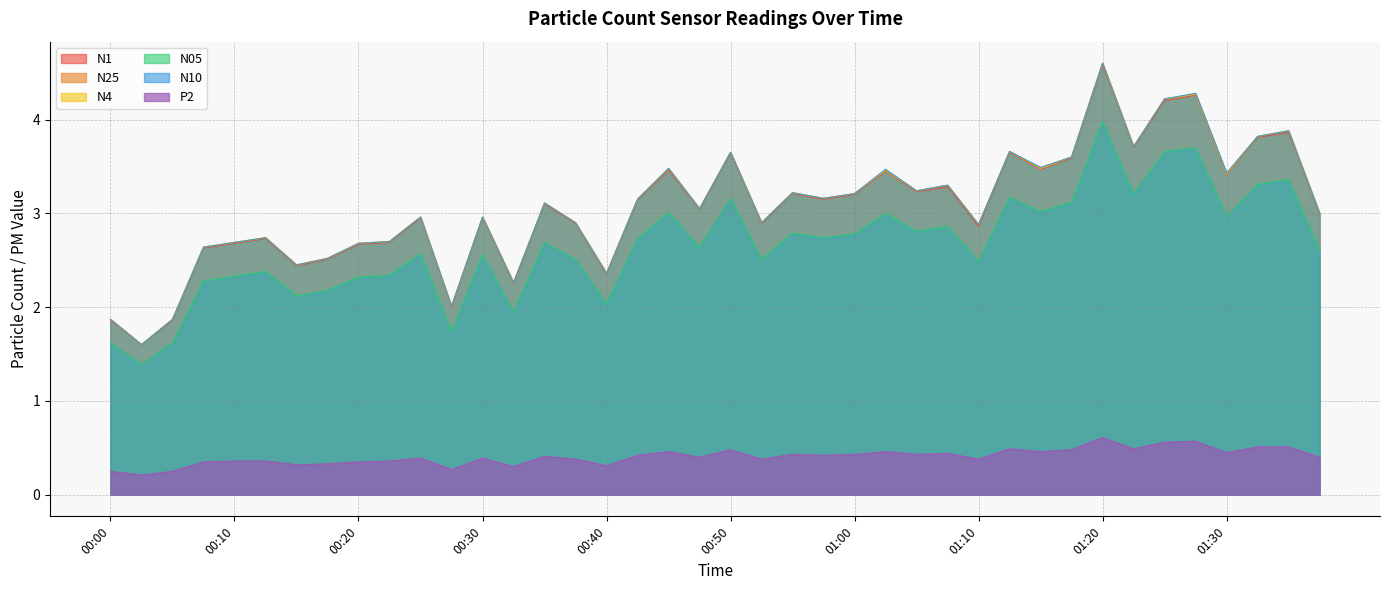

What is the label of the 6th point from the right?

01:25